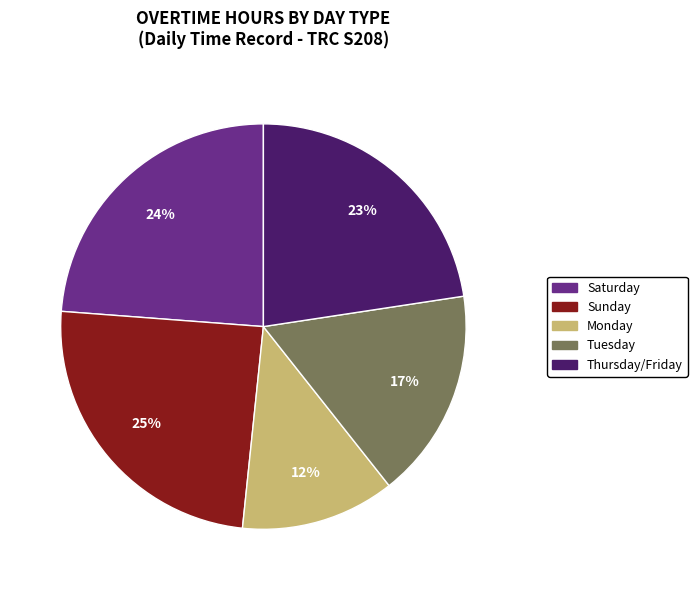

Is there a majority slice in this chart?

No